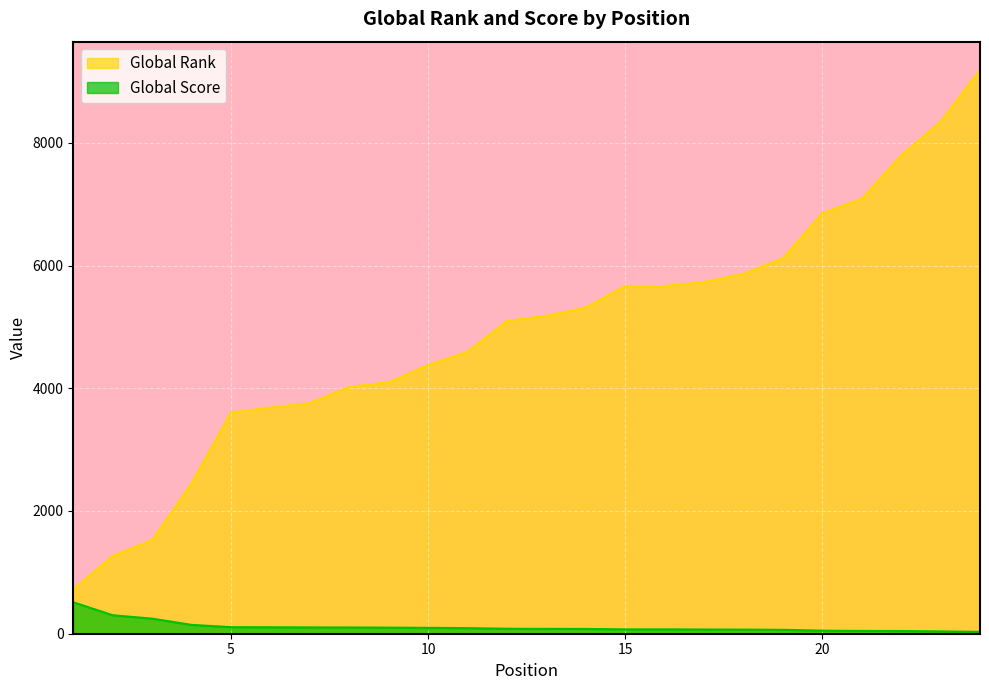

What is the difference between the Global Score values at 3 and 24?

216